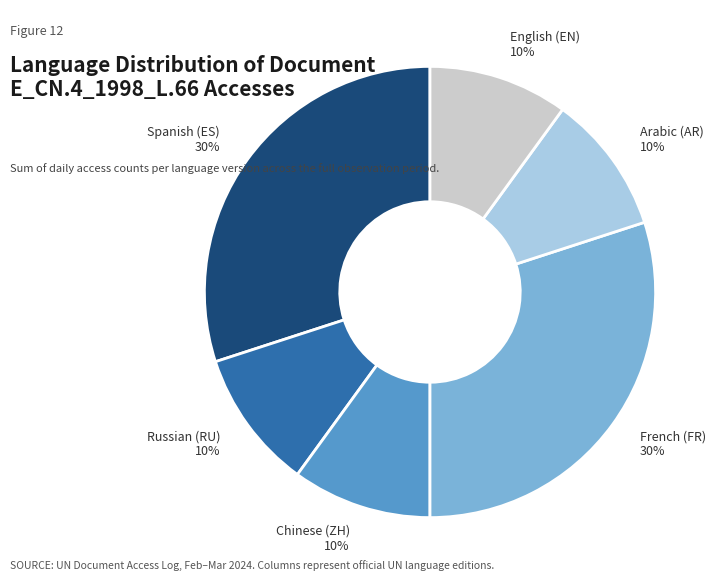

To the nearest percent, what is the difference between the largest and smallest slice percentages?

20%